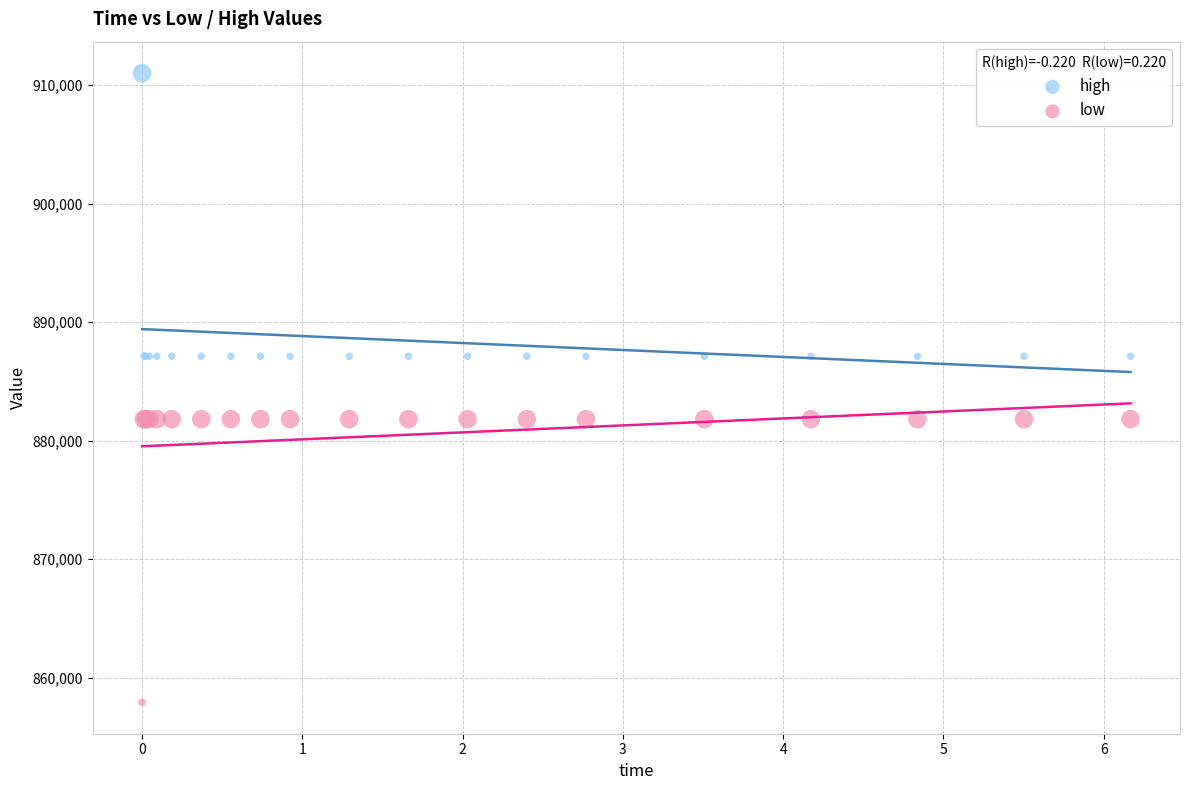

Which series contains the lowest Y value?

low